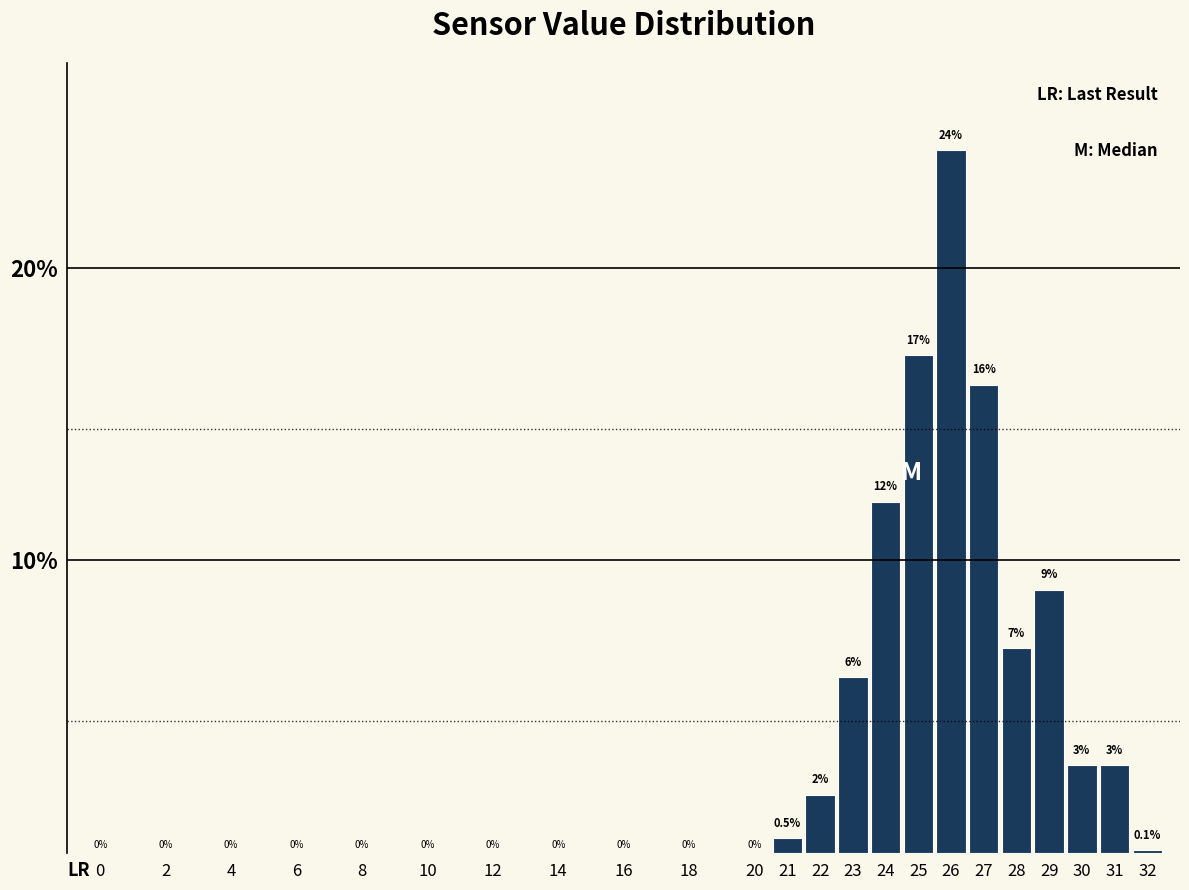

Reading left to right, transcribe all the data shown in this chart.

0=0.0	2=0.0	4=0.0	6=0.0	8=0.0	10=0.0	12=0.0	14=0.0	16=0.0	18=0.0	20=0.0	21=0.5	22=2.0	23=6.0	24=12.0	25=17.0	26=24.0	27=16.0	28=7.0	29=9.0	30=3.0	31=3.0	32=0.1